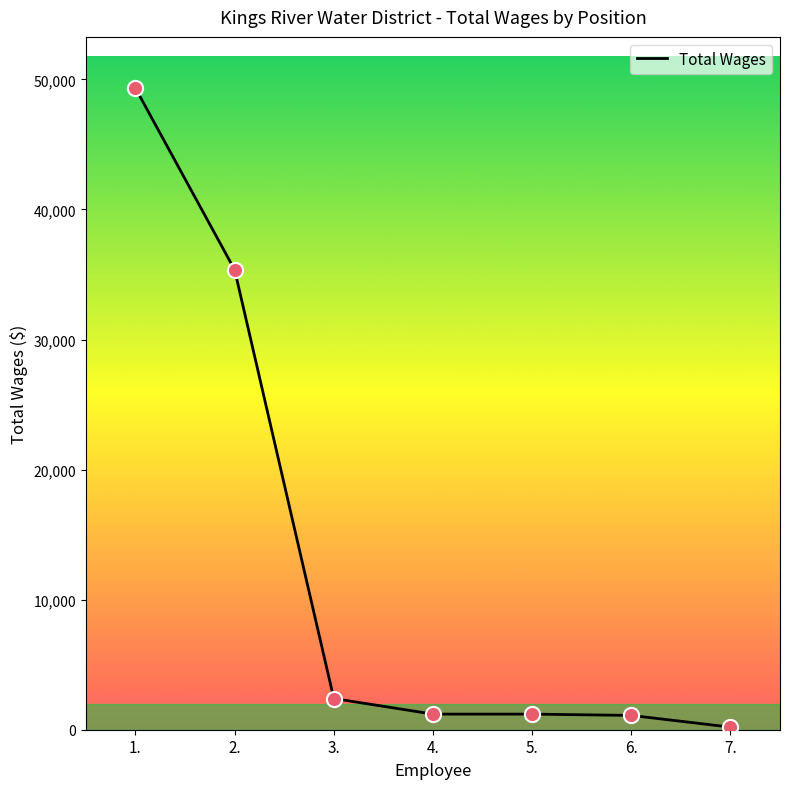

What is the change in value from 6. to 7.?

-900